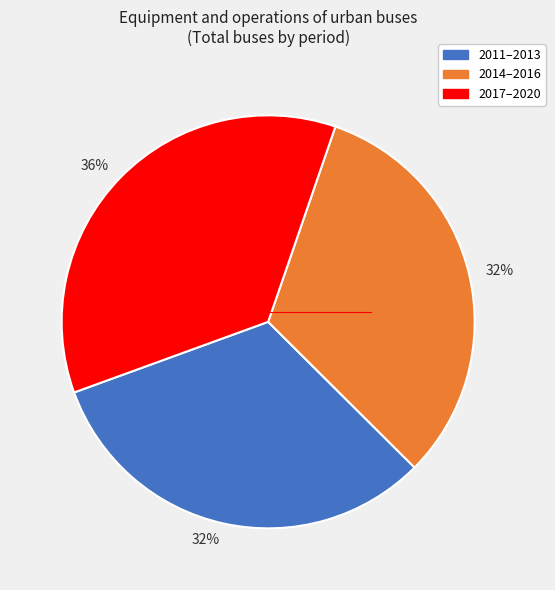

To the nearest percent, what is the average slice percentage?

33%